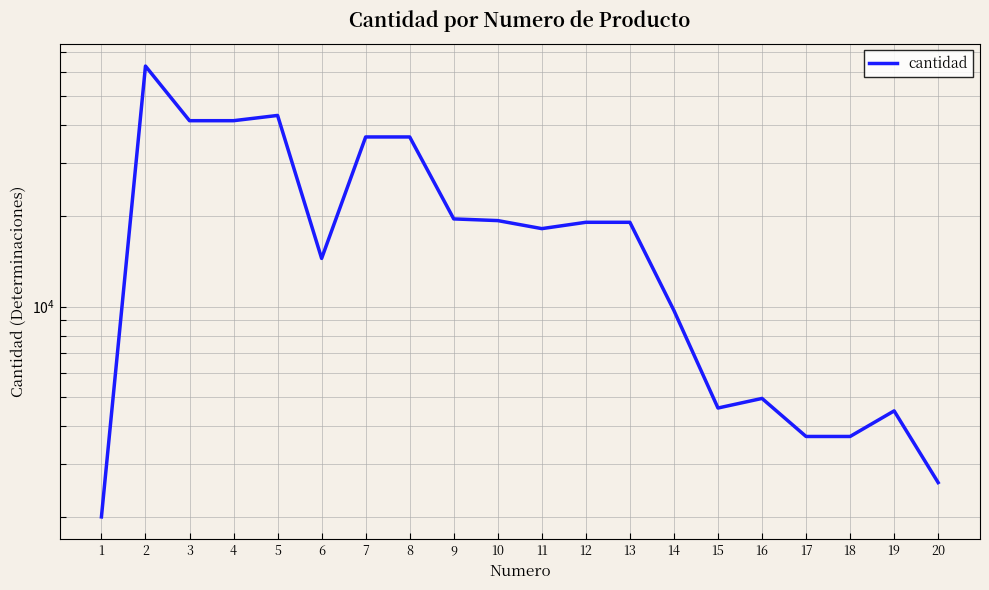

Where is the first local maximum?

2